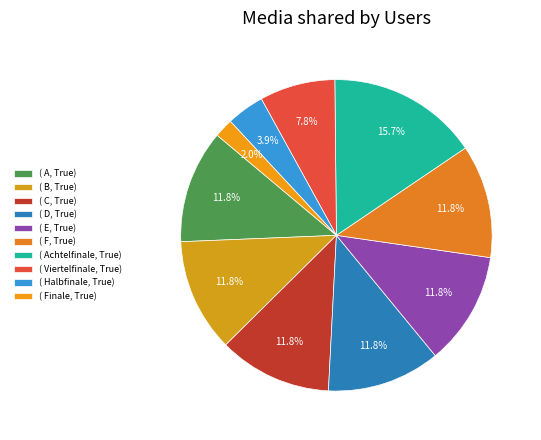

How many slices are in this pie chart?

10